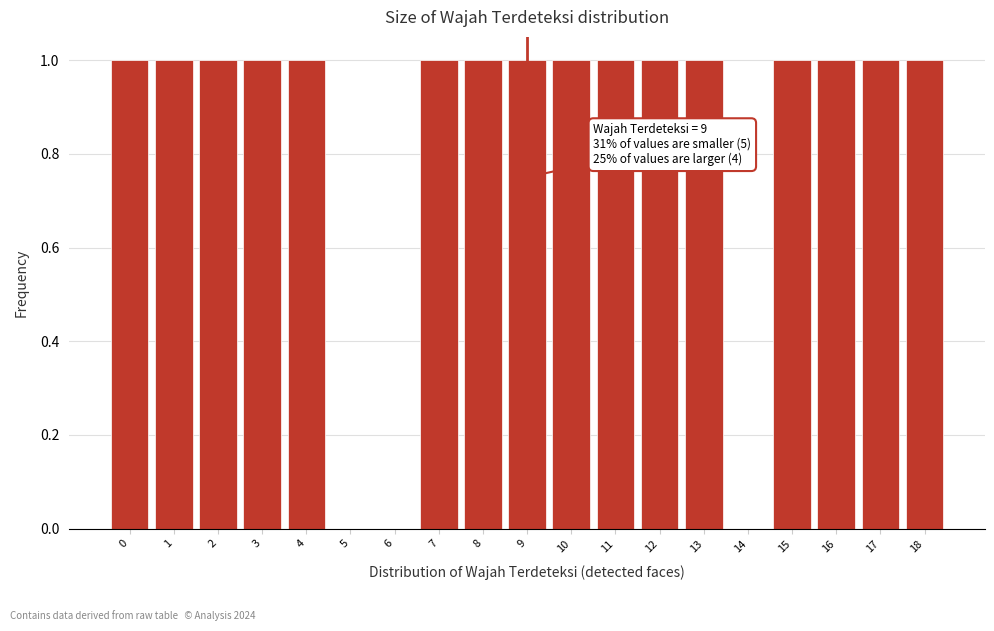

Reading left to right, list all the values displayed in this chart.

0=1	1=1	2=1	3=1	4=1	5=0	6=0	7=1	8=1	9=1	10=1	11=1	12=1	13=1	14=0	15=1	16=1	17=1	18=1